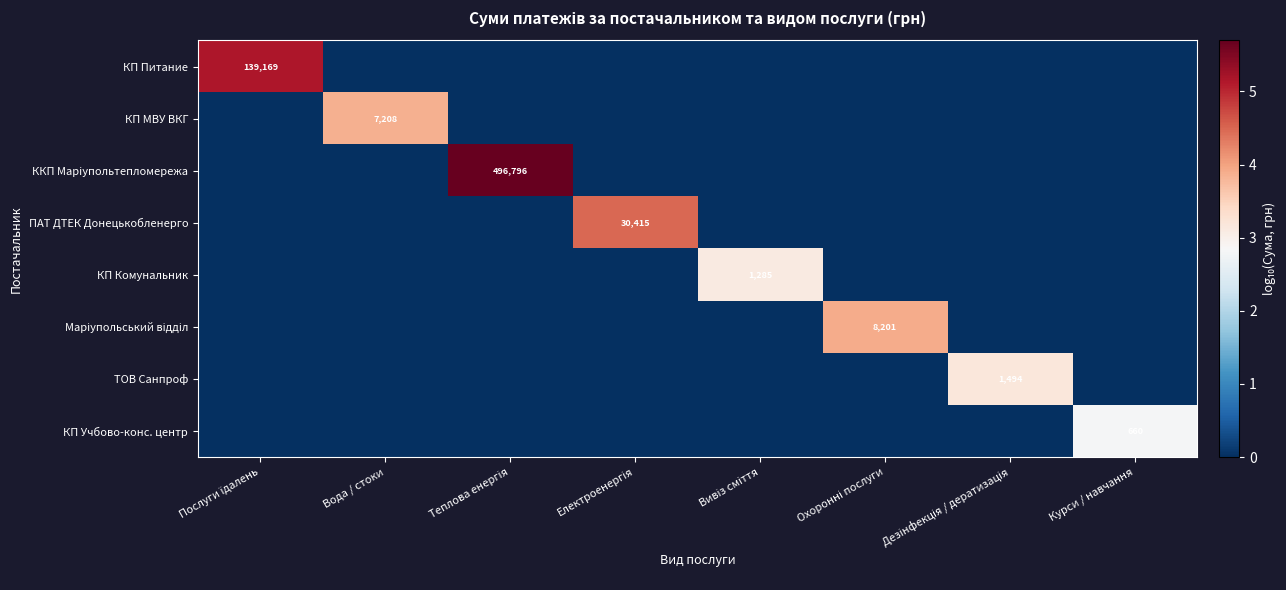

Count the number of data series in this chart.

8